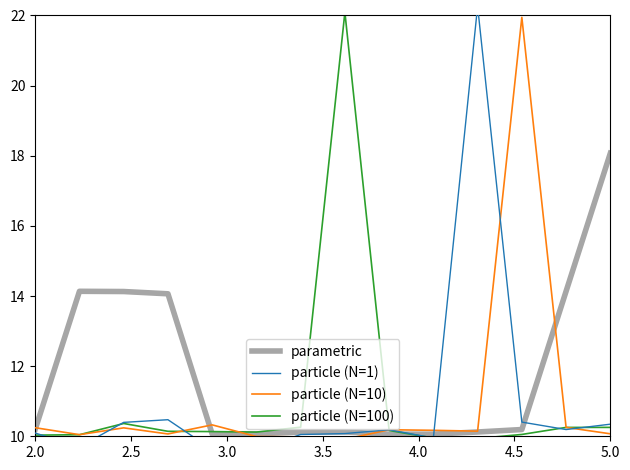

What is the highest value of the particle (N=10) series?

21.9